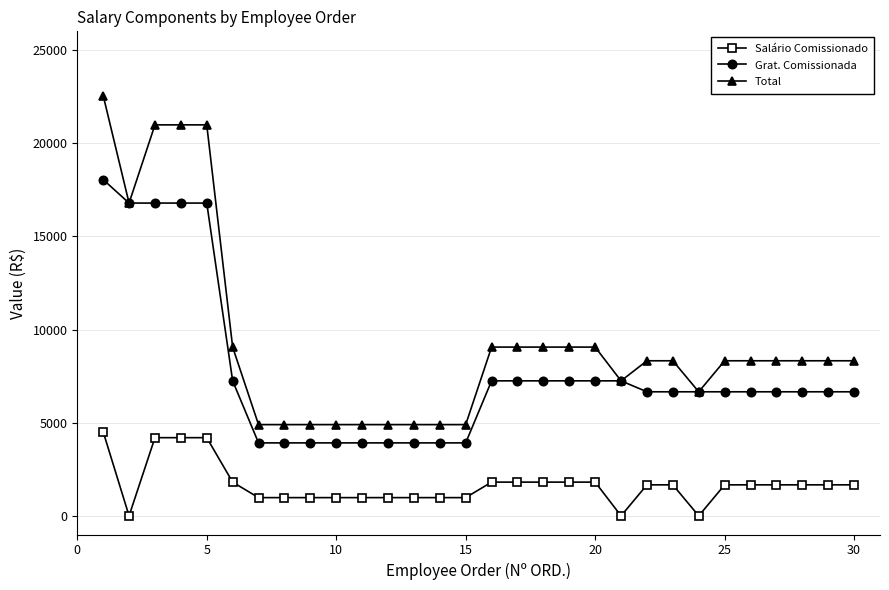

True or false: Total and Salário Comissionado intersect in this chart.

False